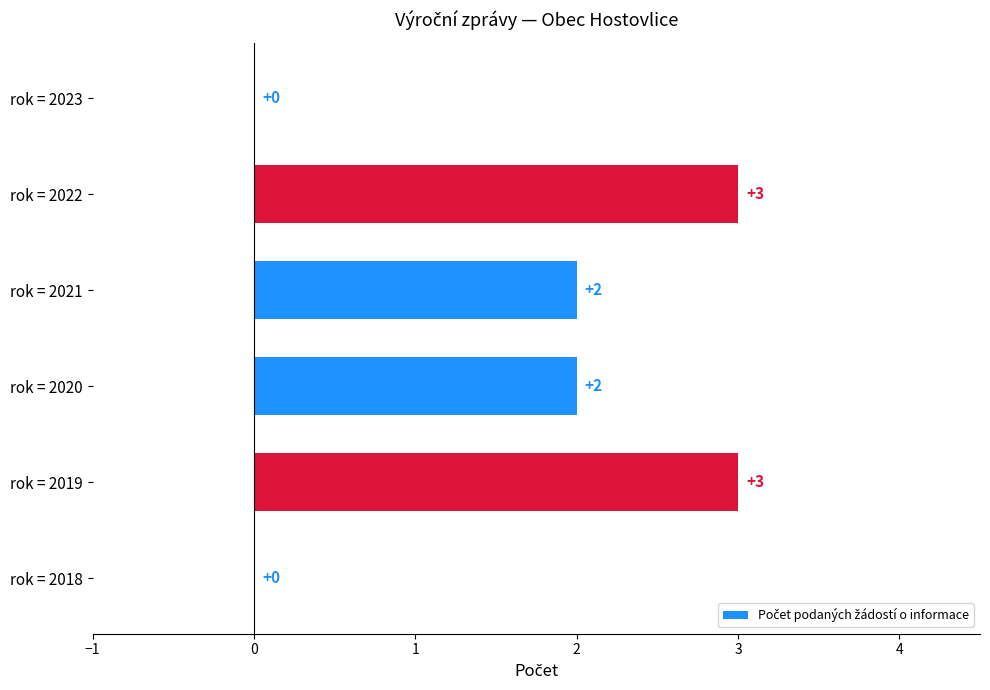

What is the sum of the values at rok = 2020 and rok = 2022?

5